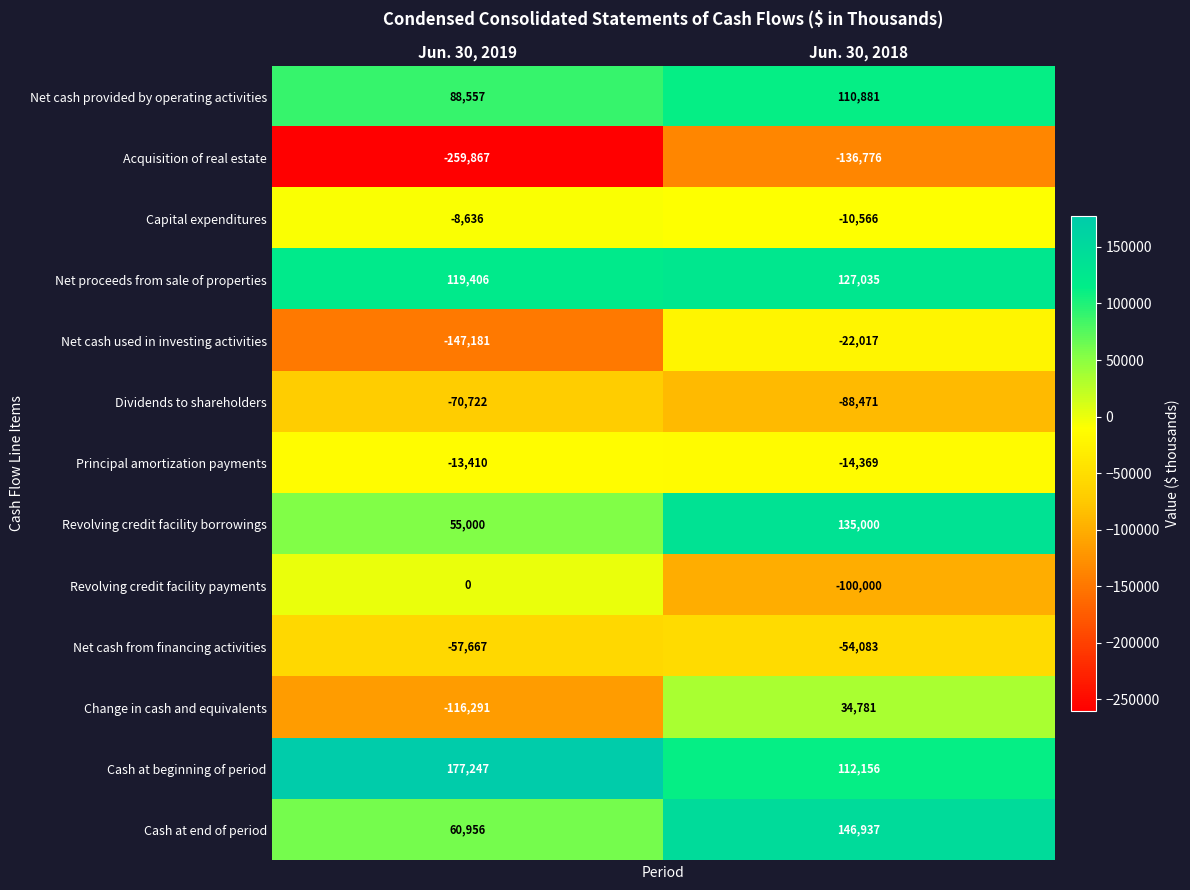

At Jun. 30, 2019, list the series in order from smallest to largest.

Acquisition of real estate, Net cash used in investing activities, Change in cash and equivalents, Dividends to shareholders, Net cash from financing activities, Principal amortization payments, Capital expenditures, Revolving credit facility payments, Revolving credit facility borrowings, Cash at end of period, Net cash provided by operating activities, Net proceeds from sale of properties, Cash at beginning of period